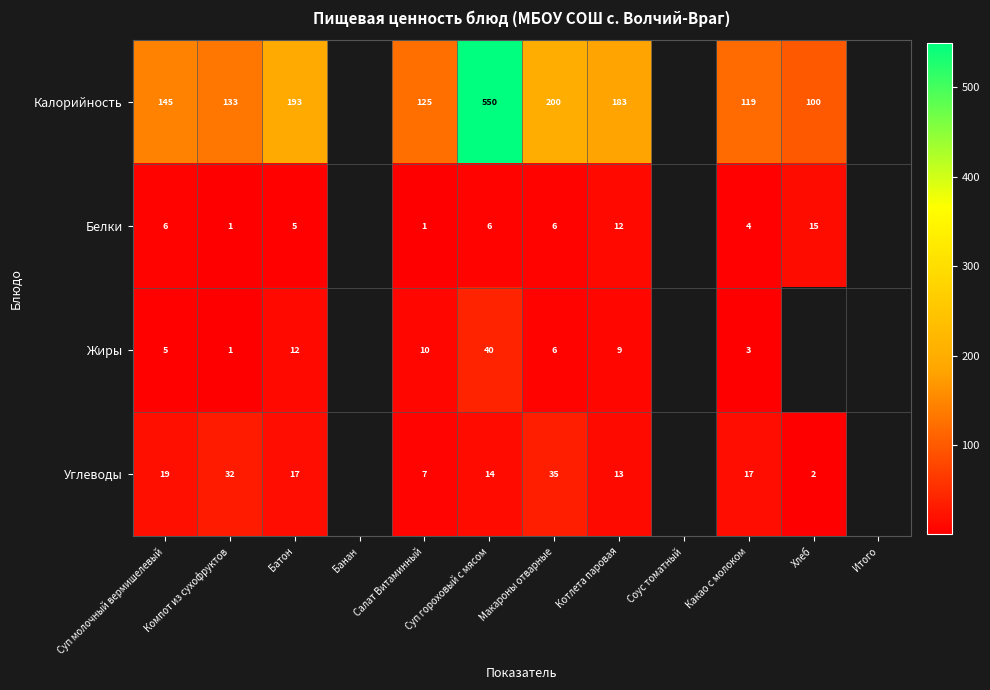

Rank the series at Суп гороховый с мясом from highest to lowest value.

Калорийность, Жиры, Углеводы, Белки